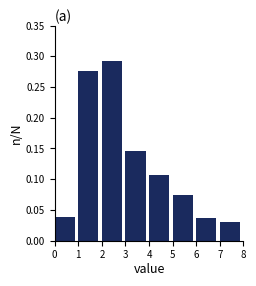

Reading left to right, list every bar in this chart as the range it spans on the x-axis followed by its height. The values are not printed on the chart, so give them approximately, as read against the axis.

0 to 1: 0.040
1 to 2: 0.275
2 to 3: 0.295
3 to 4: 0.145
4 to 5: 0.105
5 to 6: 0.075
6 to 7: 0.035
7 to 8: 0.030